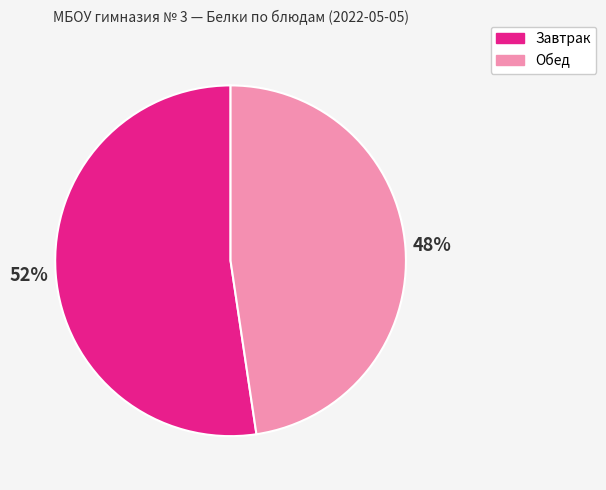

To the nearest percent, what is the average slice percentage?

50%